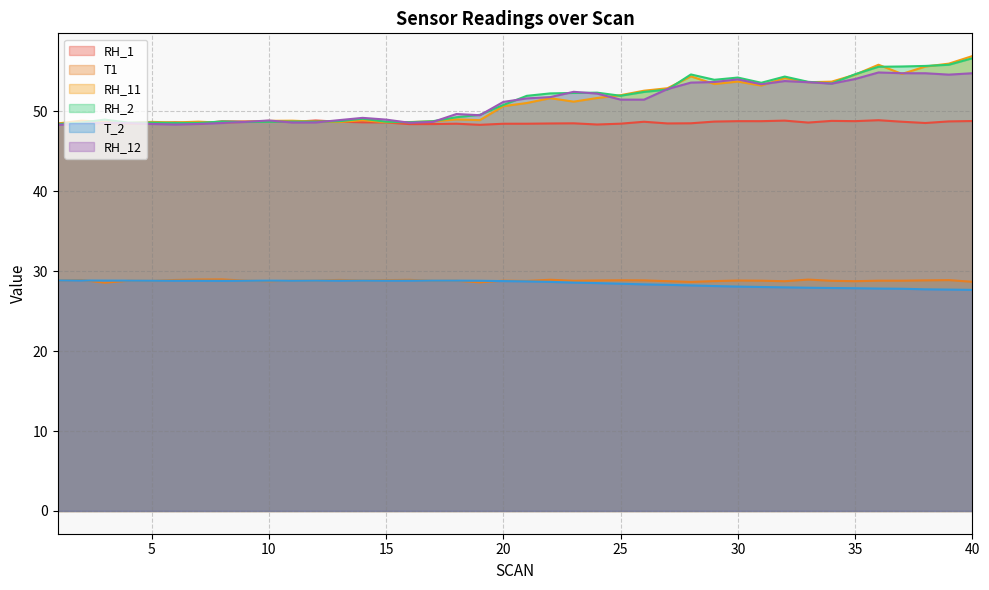

What is the difference between the maximum and second lowest values in the T1 series?

0.4